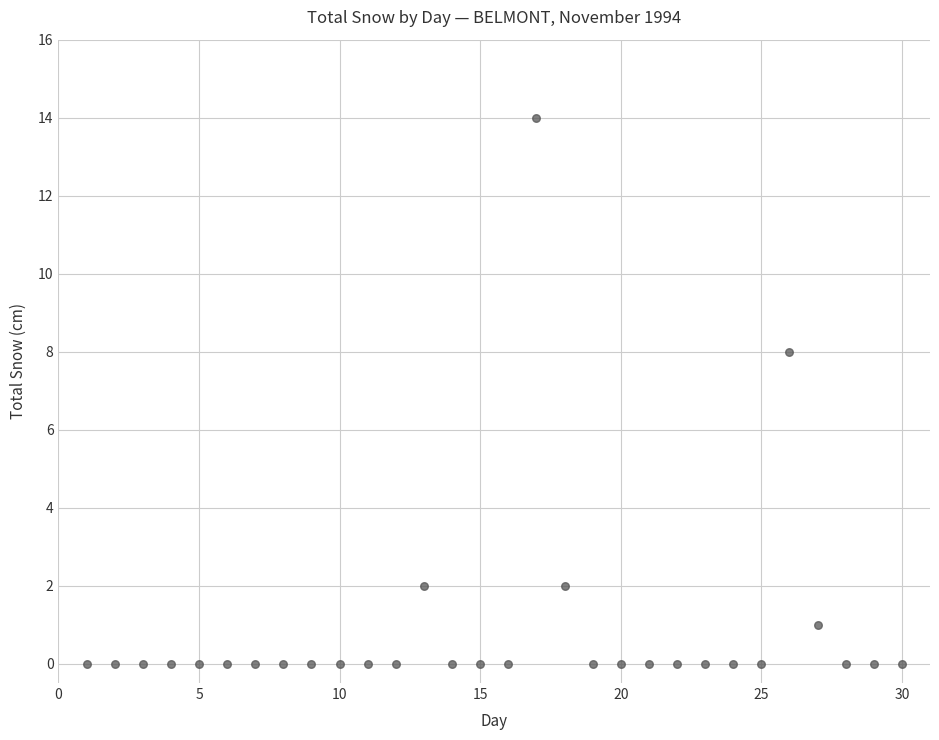

What Y value in the scatter plot is closest to 7?

8